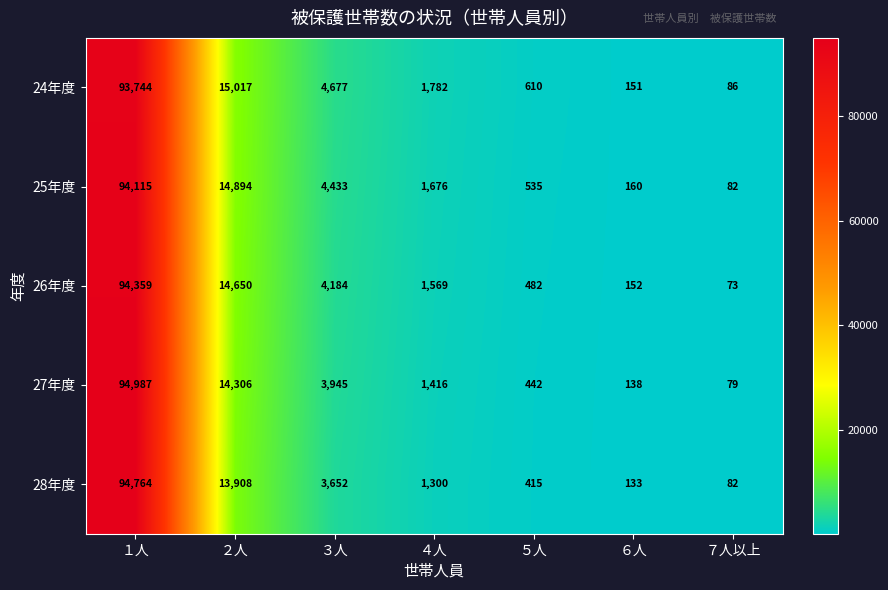

What is the average value of the 26年度 series?

16496